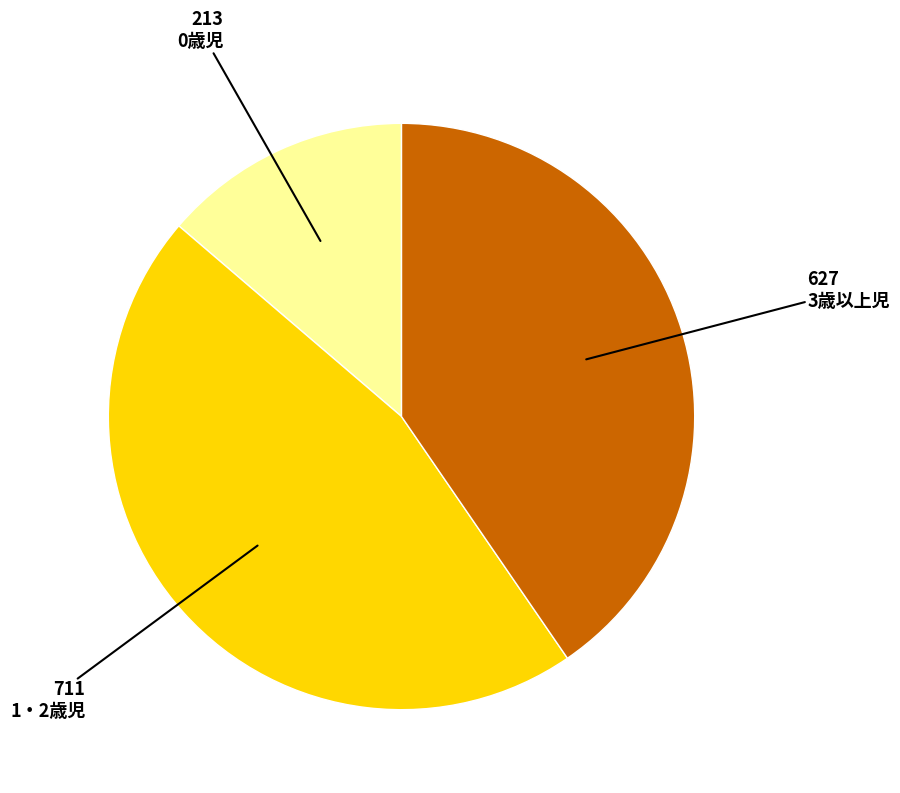

True or false: 0歳児 accounts for 14% of the total.

True